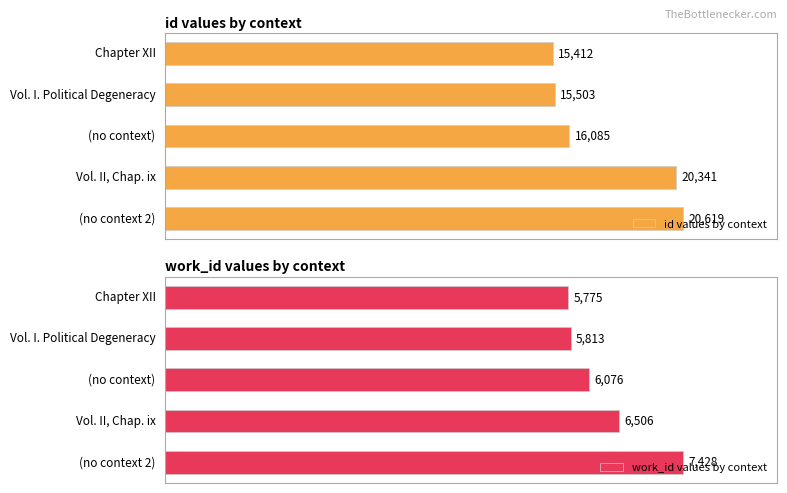

Rank the categories by work_id values by context value from highest to lowest.

(no context 2), Vol. II, Chap. ix, (no context), Vol. I. Political Degeneracy, Chapter XII